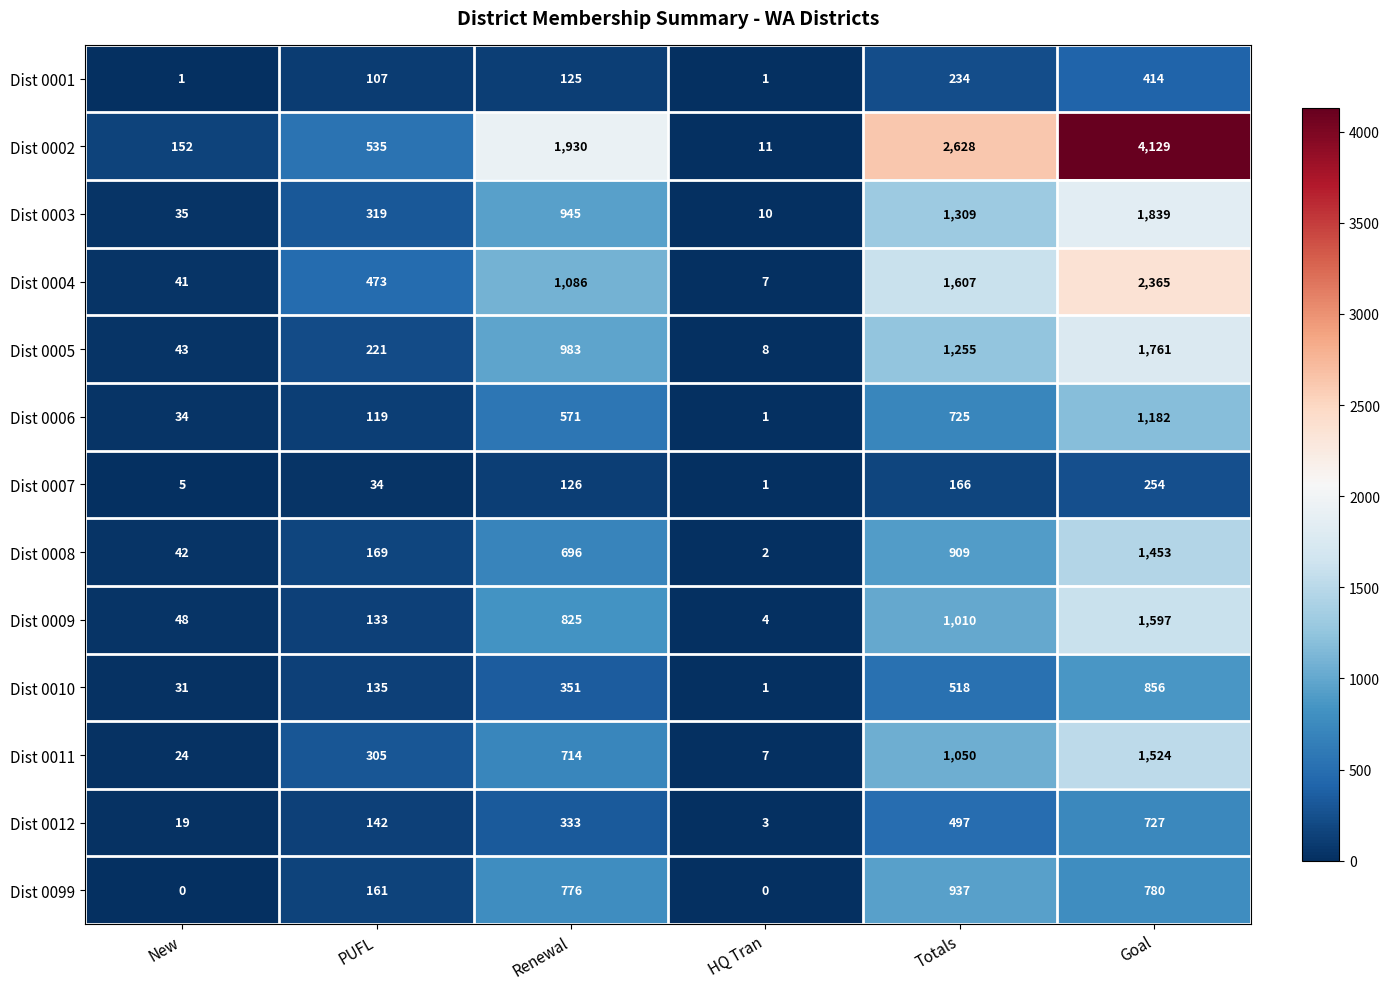

How many categories are shown in the chart?

6